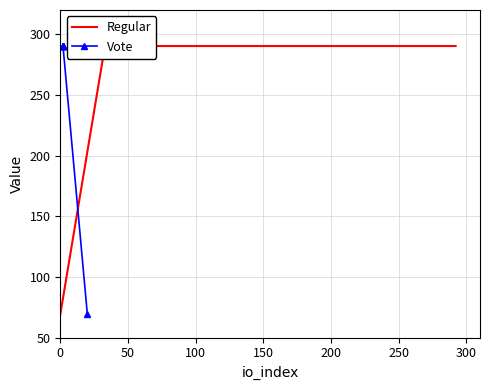

What is the sum of the Regular values at 50 and 300?

580.6